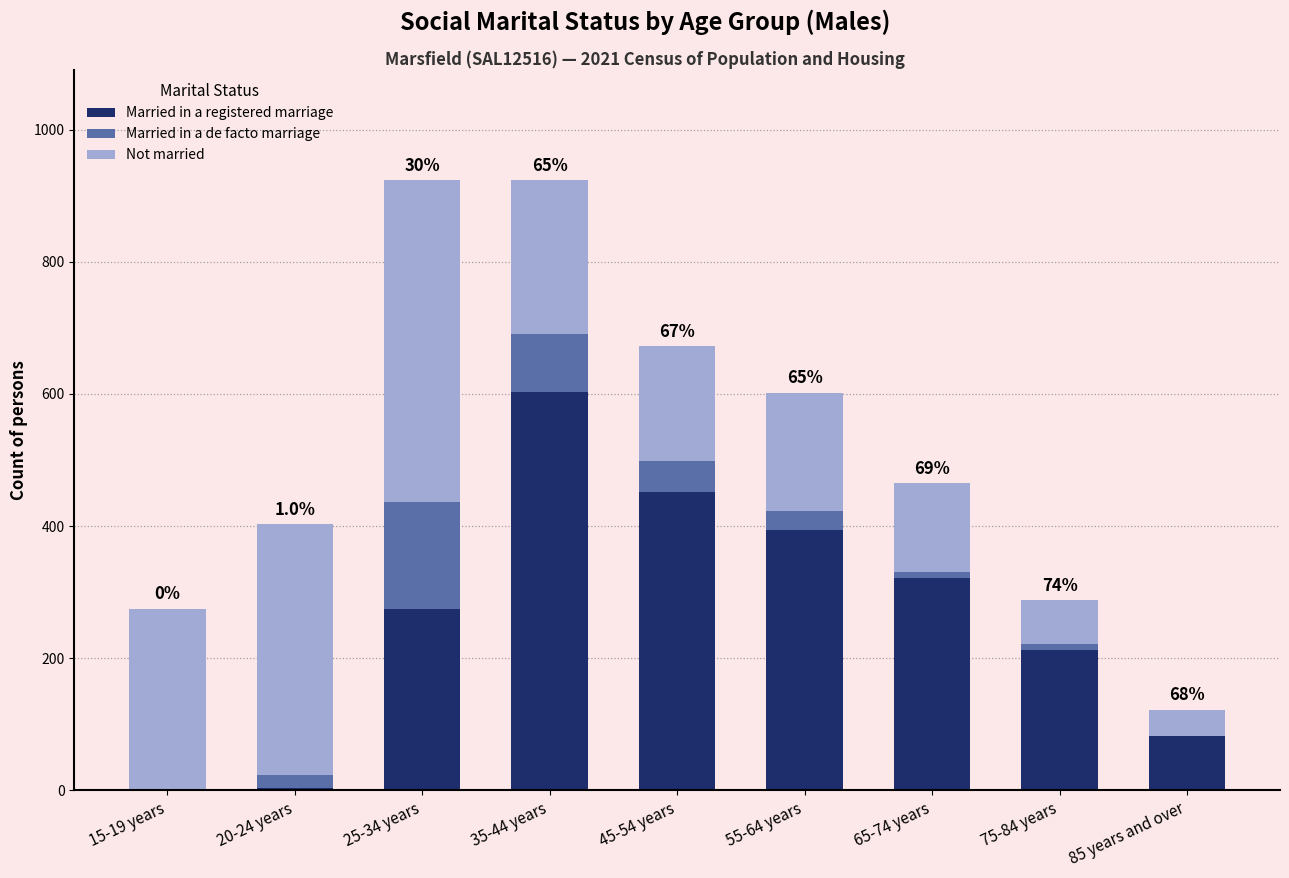

What are all the series names shown in the legend?

Married in a registered marriage, Married in a de facto marriage, Not married